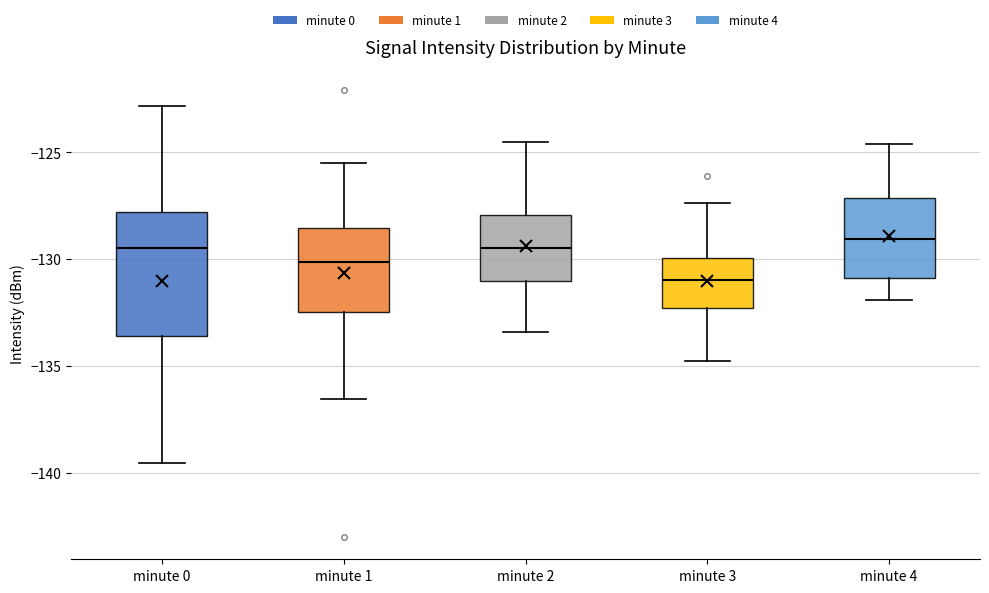

Where does the median line of the box for minute 2 sit on the y-axis? The values are not printed on the chart, so give them approximately, as read against the axis.

-129.5